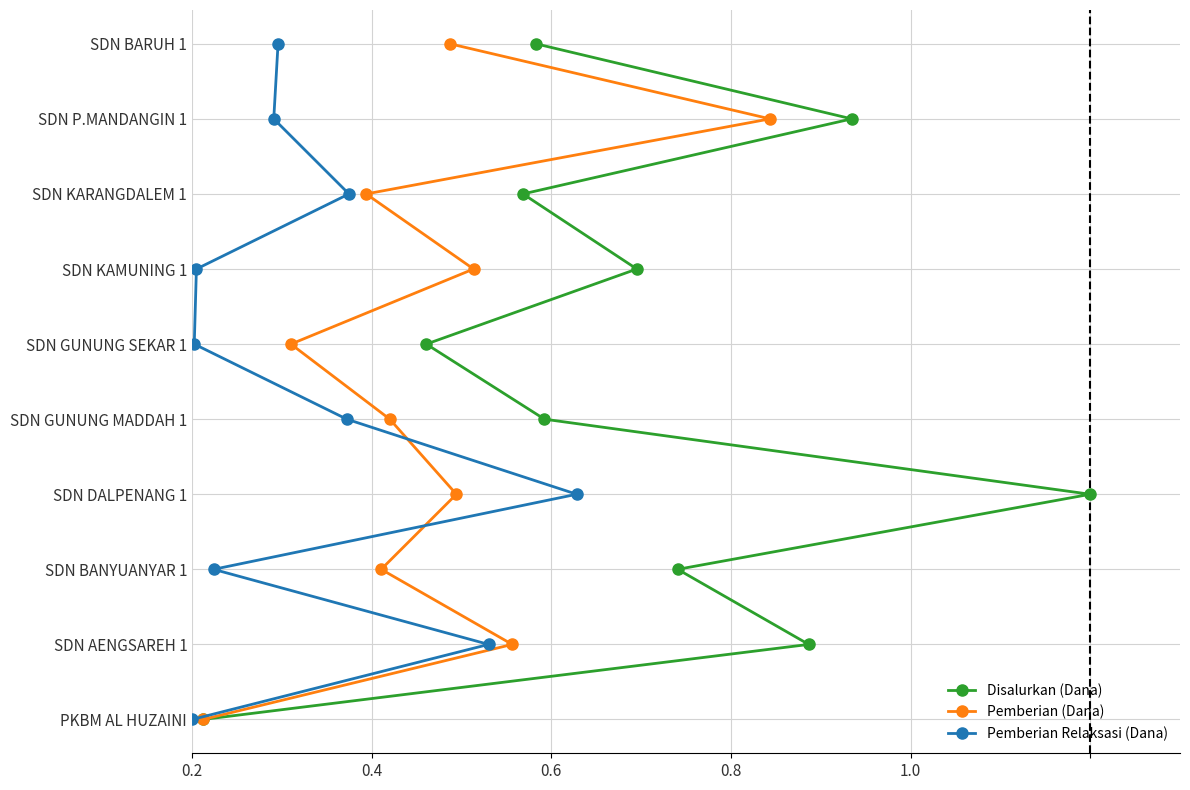

Which series has the largest total across all categories?

Disalurkan (Dana)